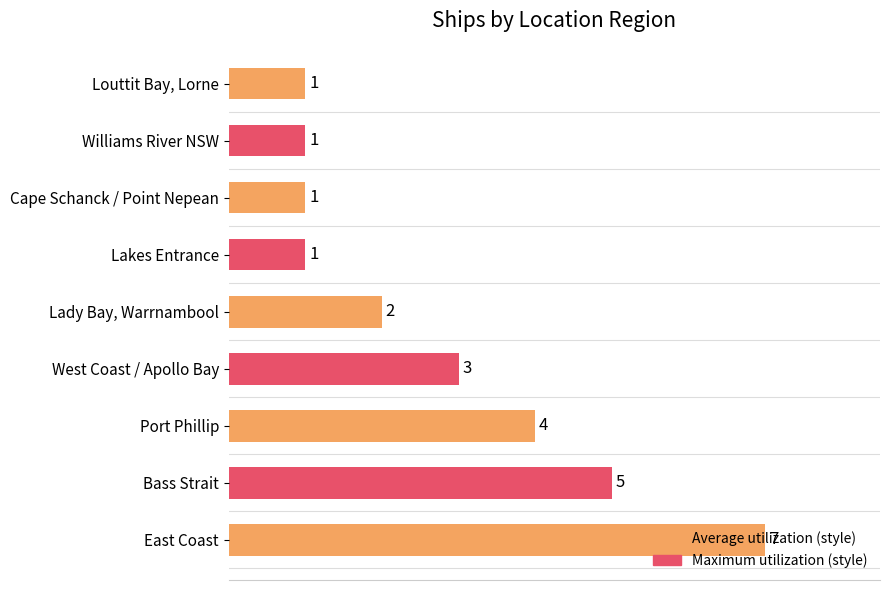

Which category has the highest value across all series?

East Coast